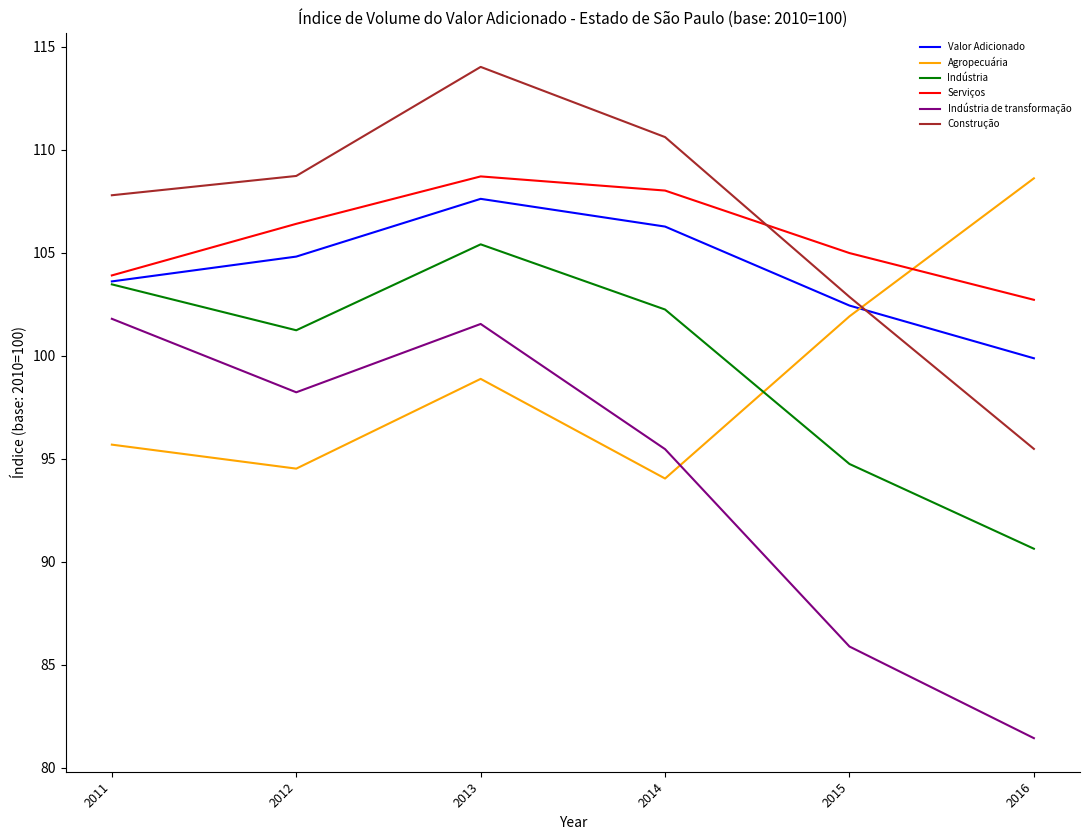

How many lines are shown in the chart?

6